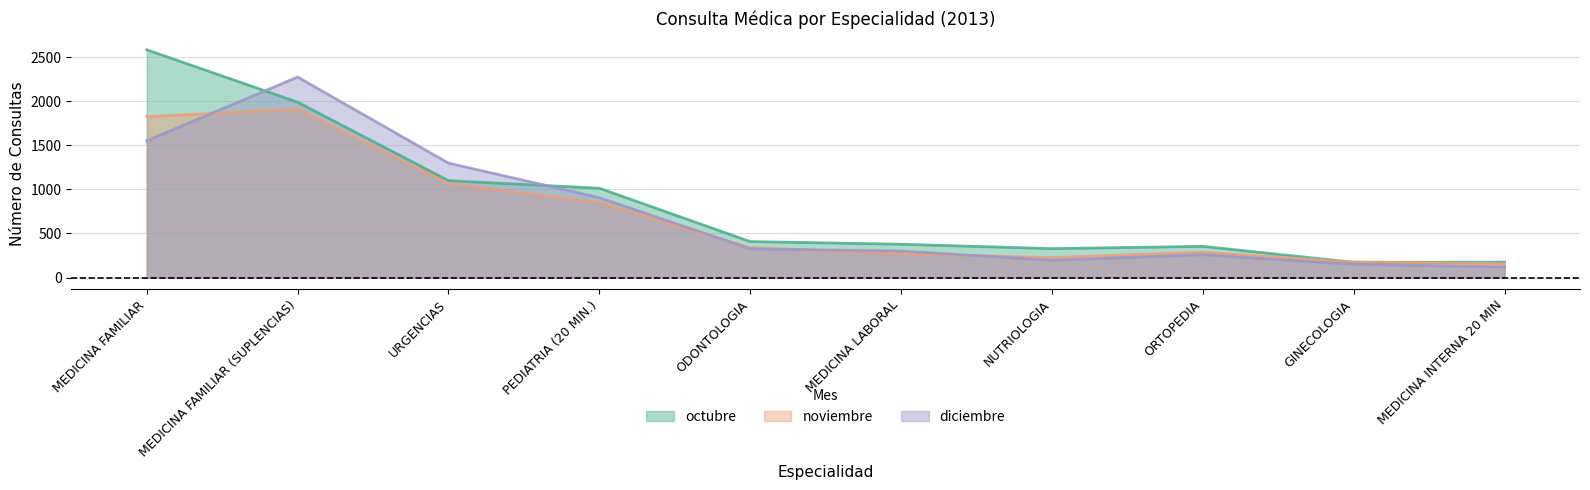

After their last crossing, which series has the higher values: noviembre or octubre?

octubre